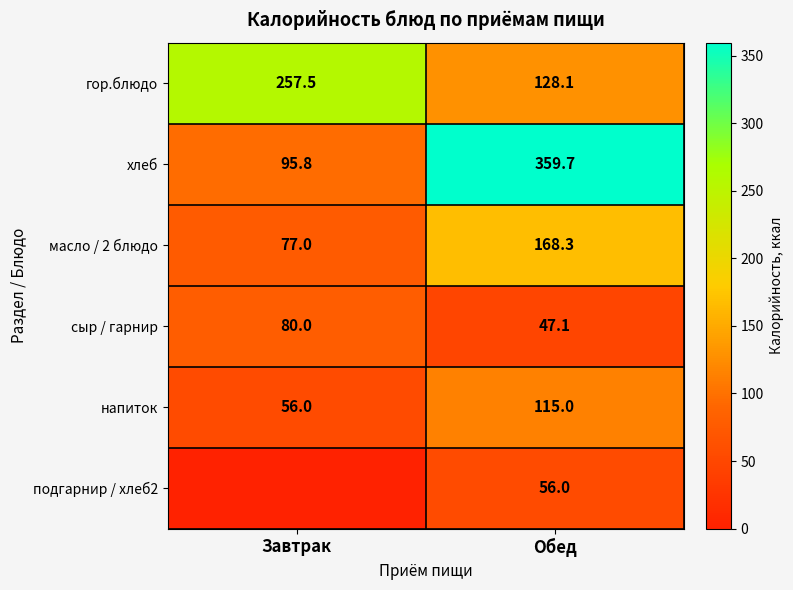

What is the total value across all series at Завтрак?

566.3